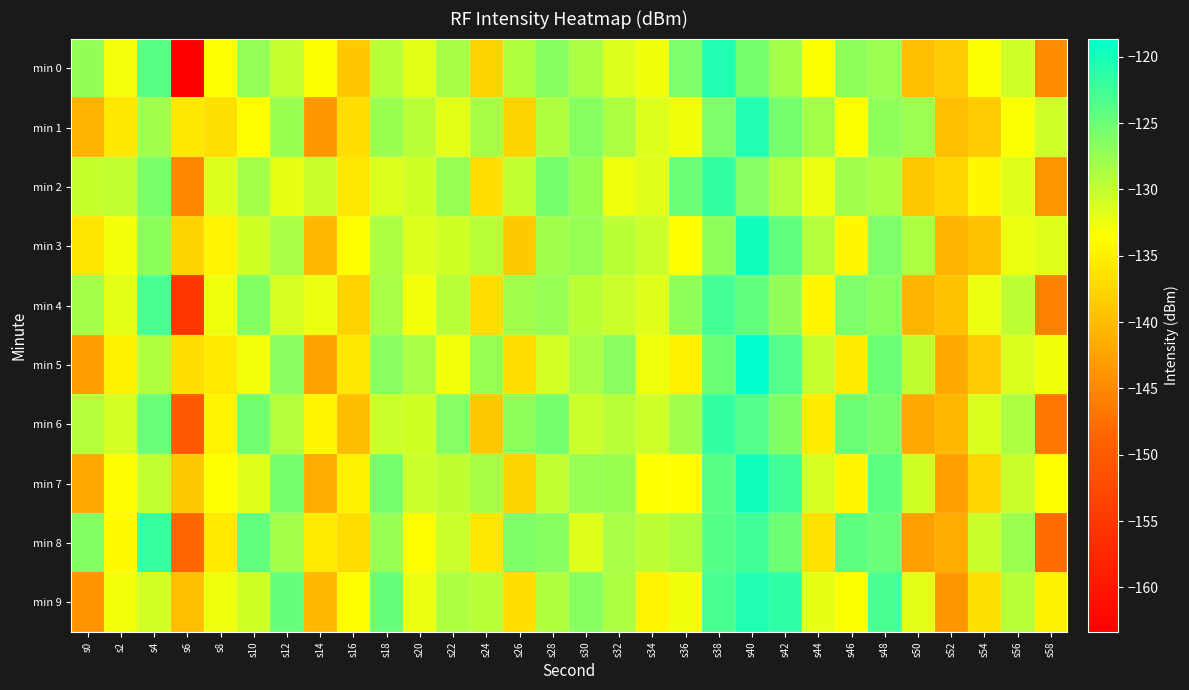

Between s12 and s52, which is larger?

s12